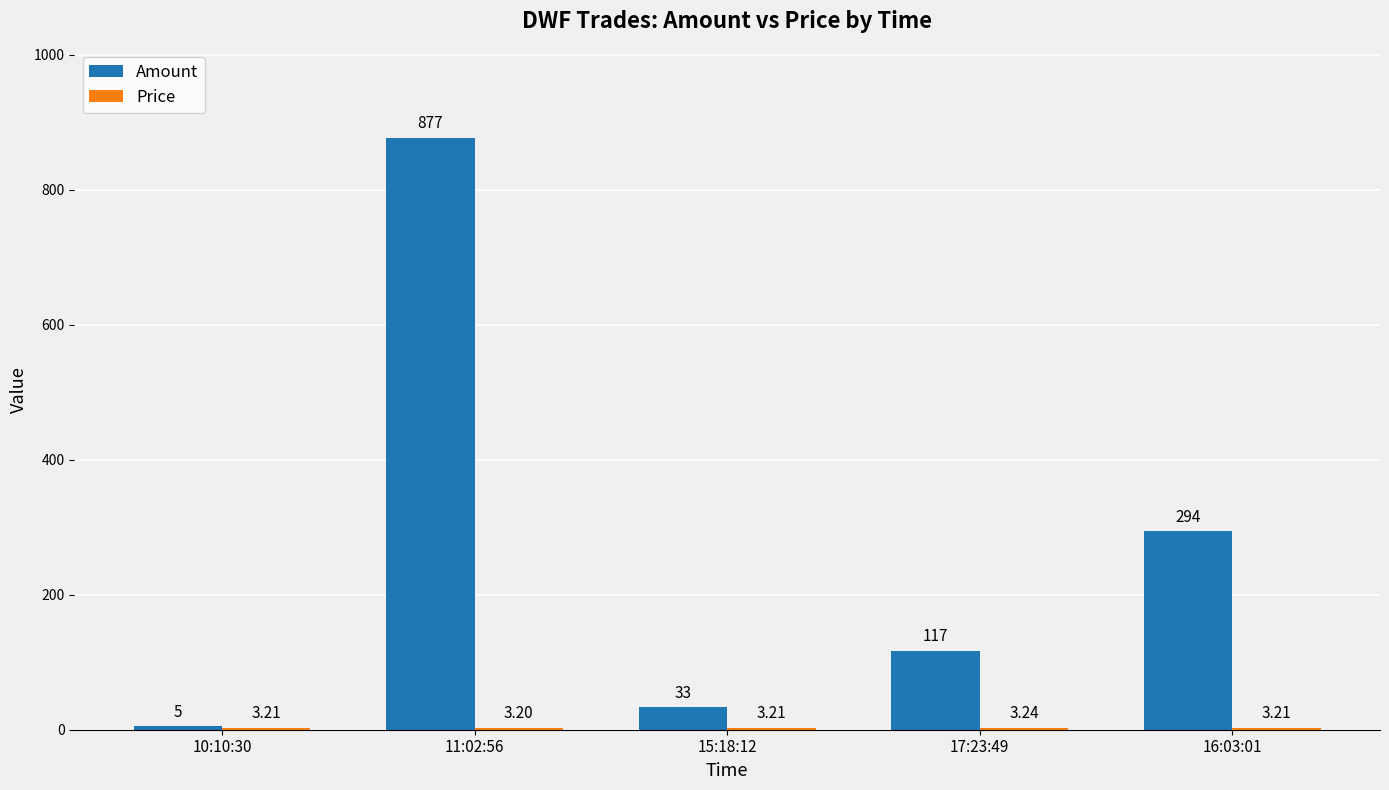

What is the minimum value for Amount?

5.0